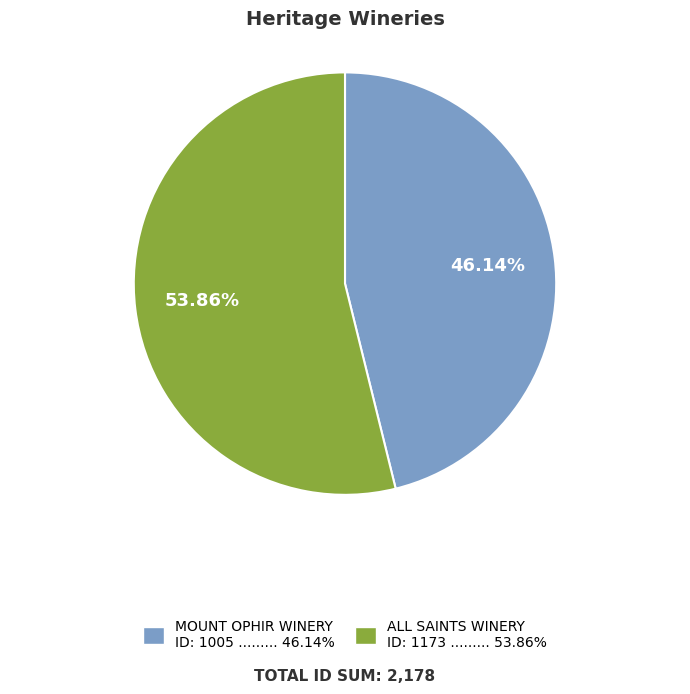

To the nearest percent, what portion does MOUNT OPHIR WINERY represent?

46%